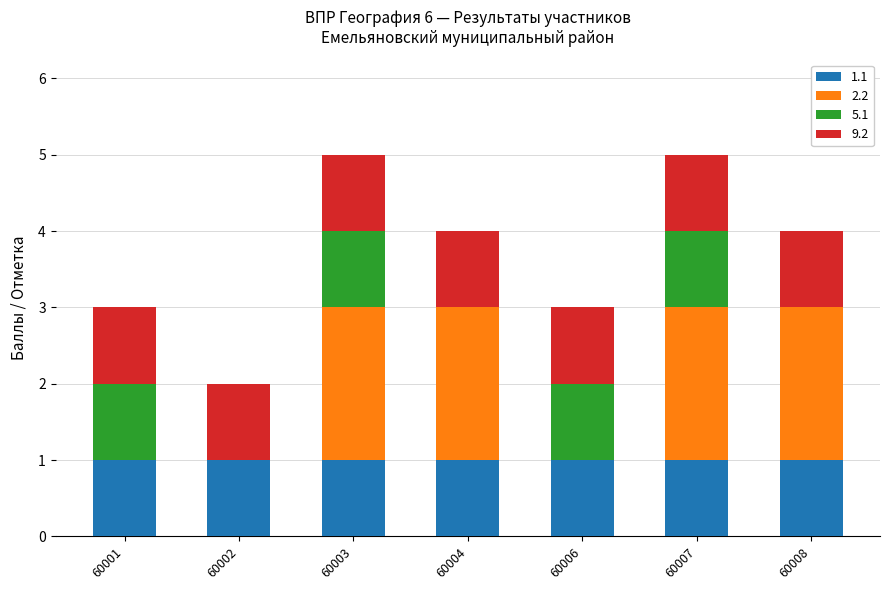

The 1.1 series shows 2 at 60006. True or false?

False